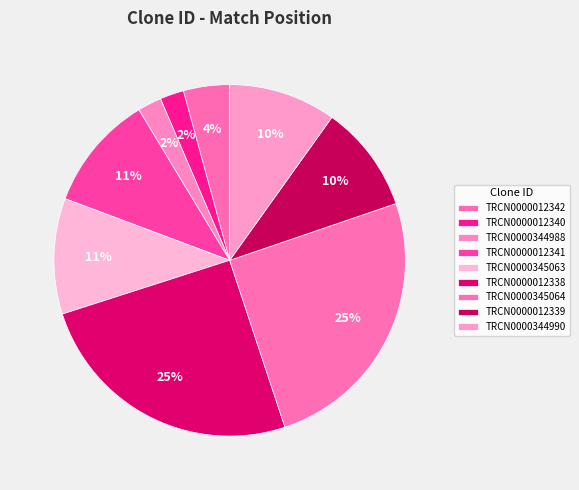

What is the largest slice in the pie chart?

TRCN0000012338